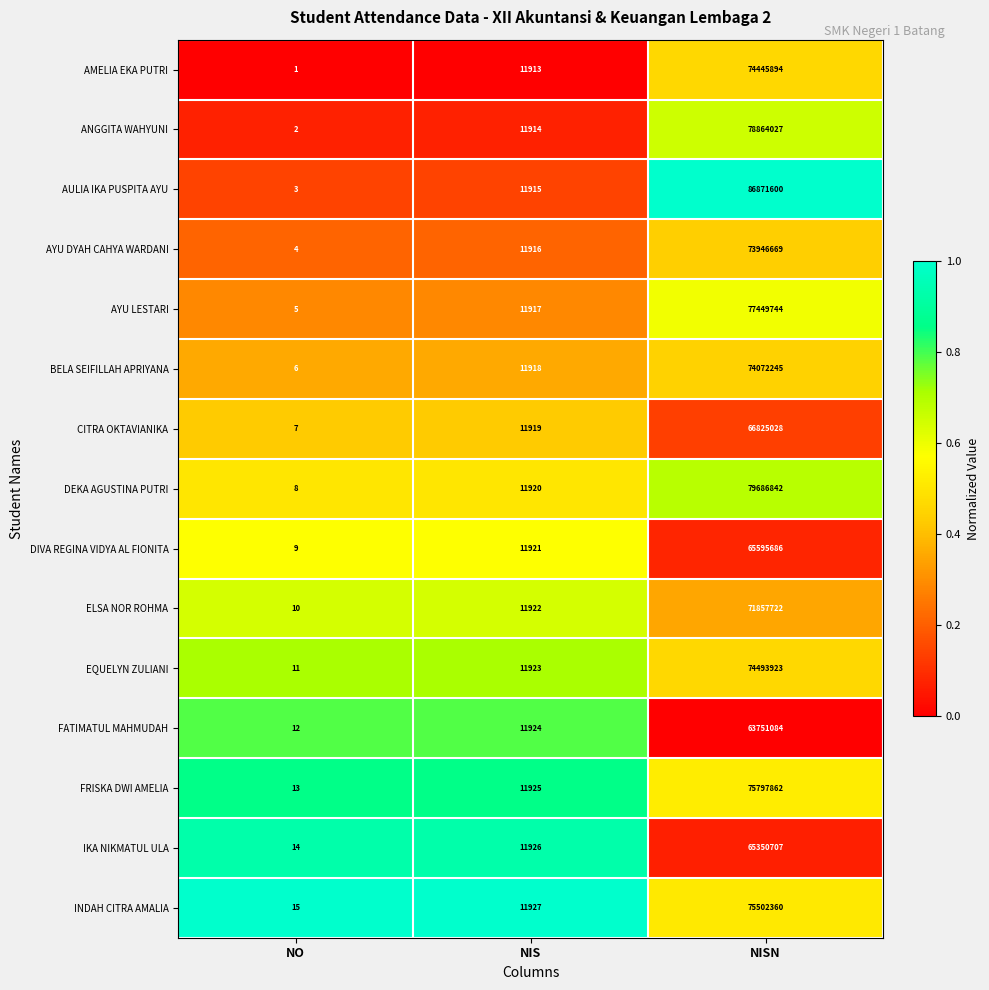

The value of AYU DYAH CAHYA WARDANI at NIS is 21251. True or false?

False